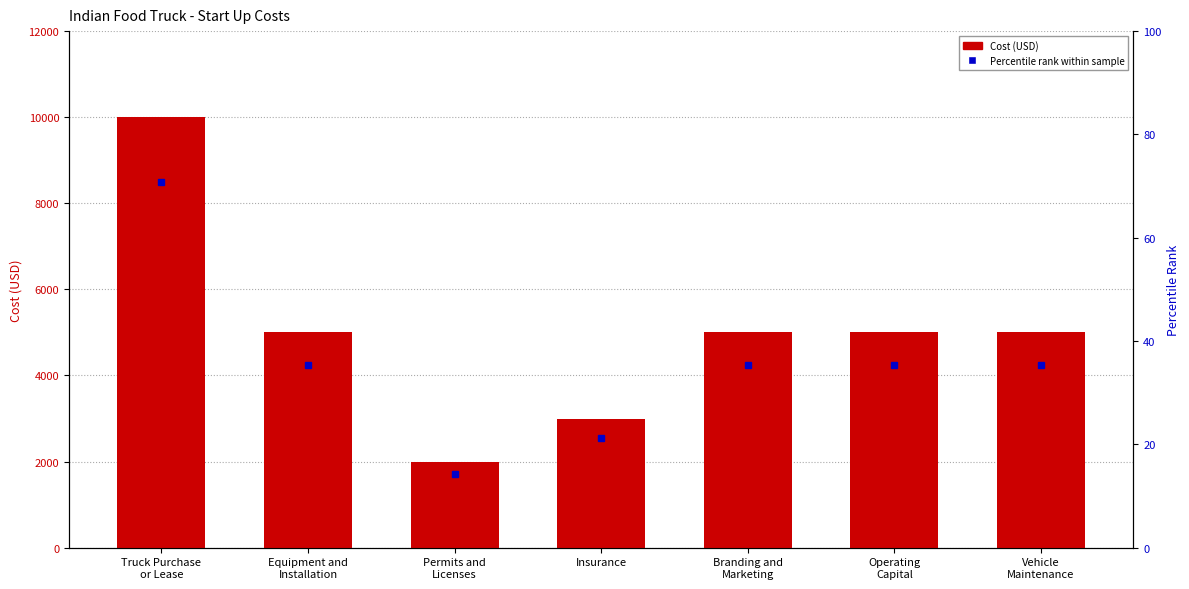

List the labels in order of value, largest first.

Truck Purchase
or Lease, Equipment and
Installation, Branding and
Marketing, Operating
Capital, Vehicle
Maintenance, Insurance, Permits and
Licenses